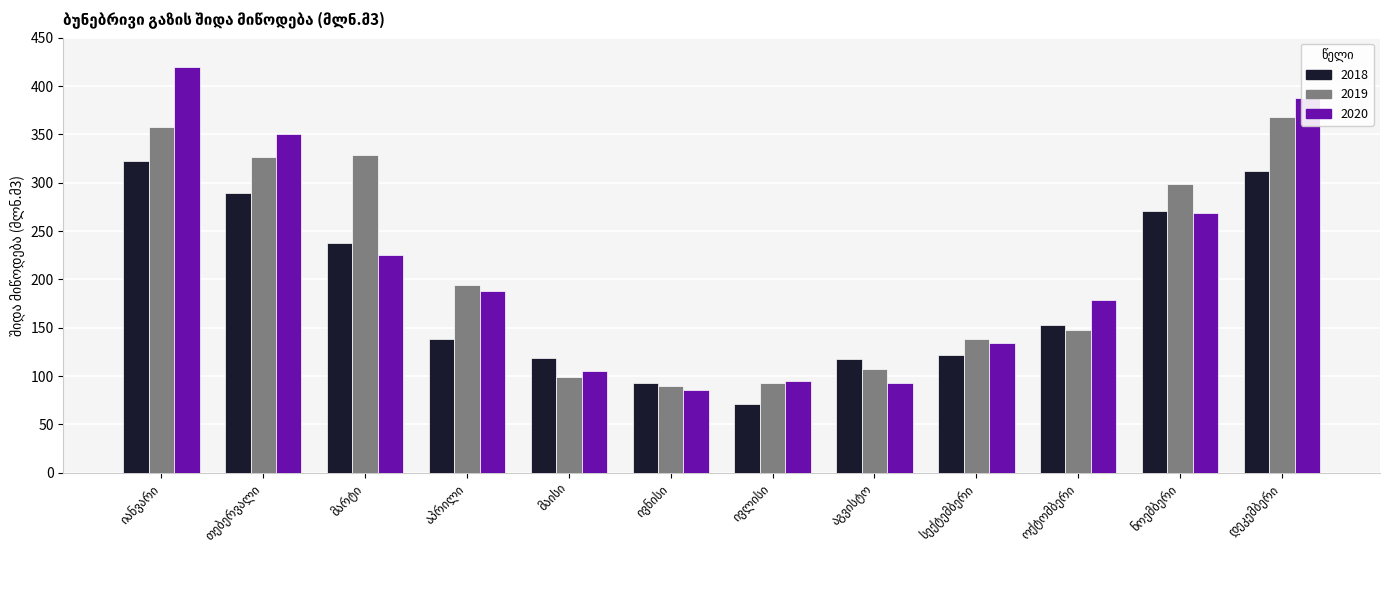

What is the average value of the 2020 series?

210.8